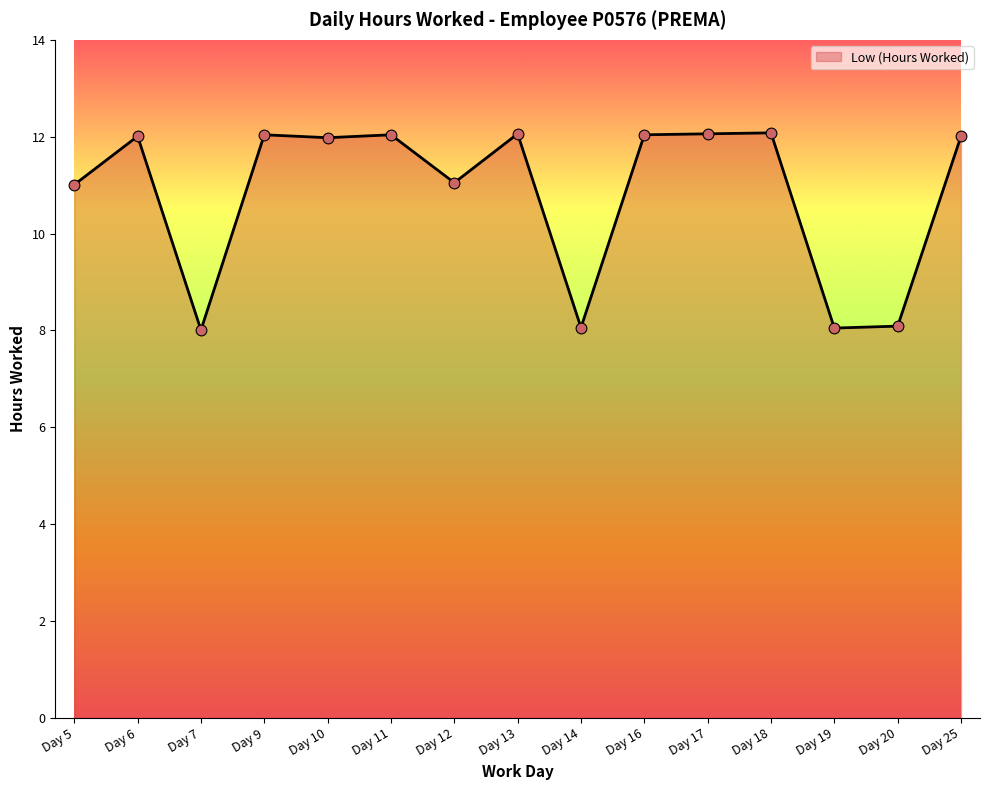

What is the change in value from Day 6 to Day 12?

-1.0